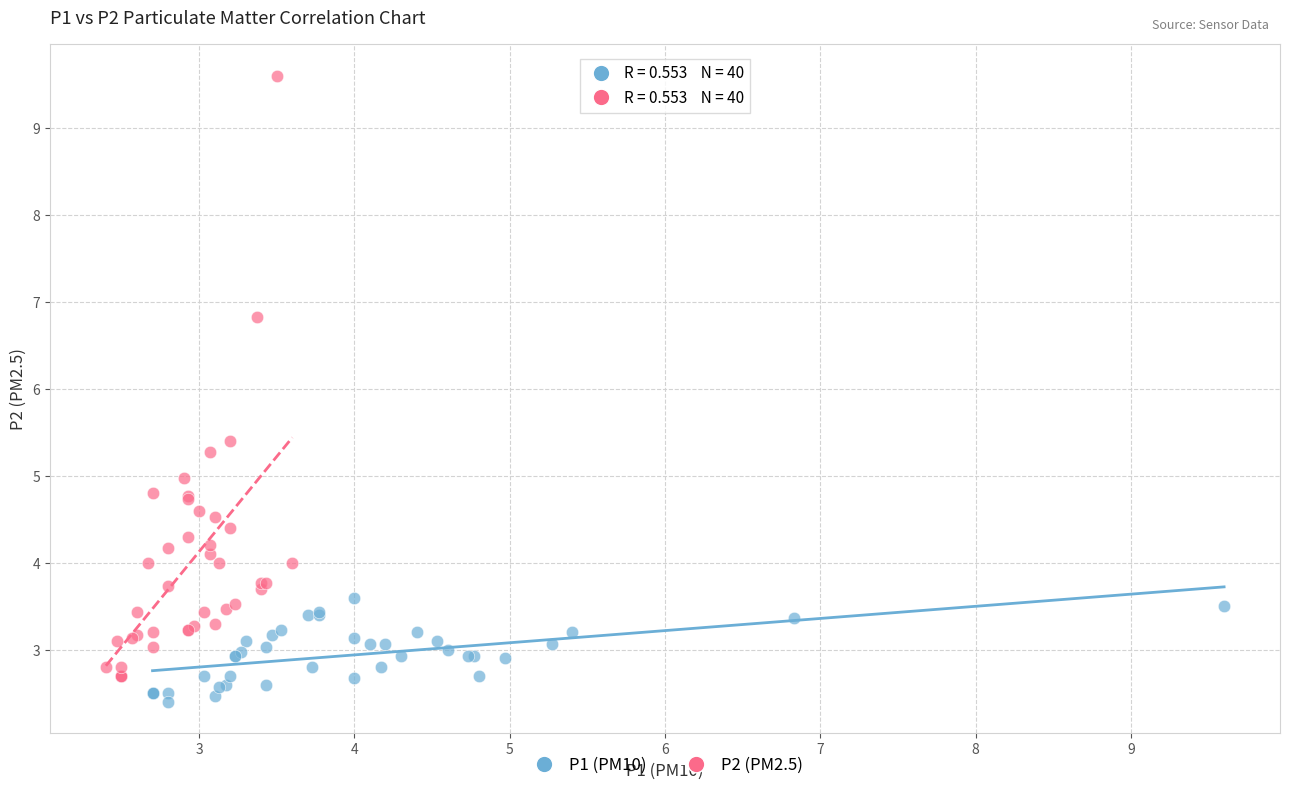

Which series has the largest Y range (max minus min)?

P2 (PM2.5)